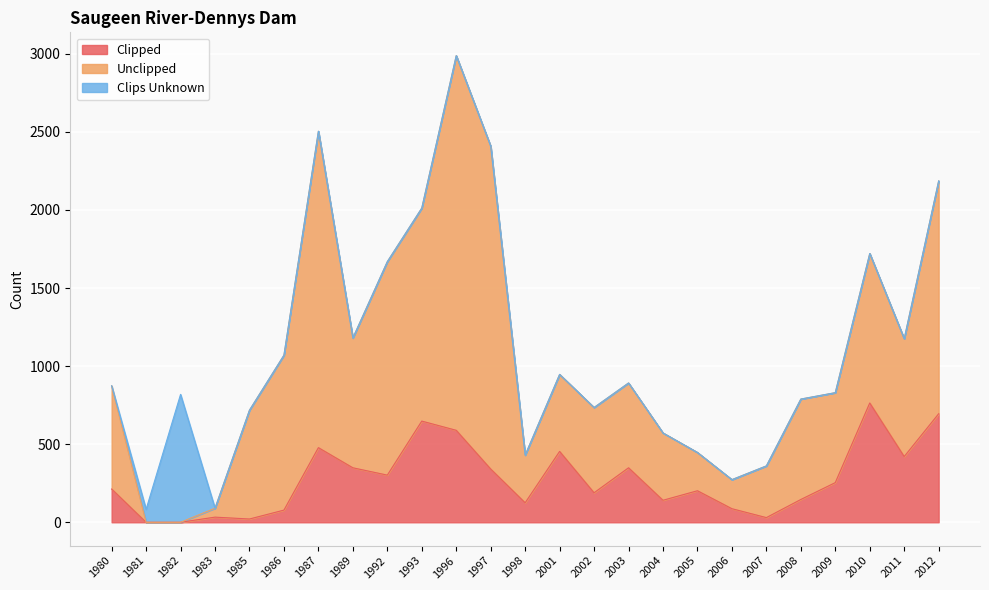

Between 2006 and 2004, which is larger?

2004